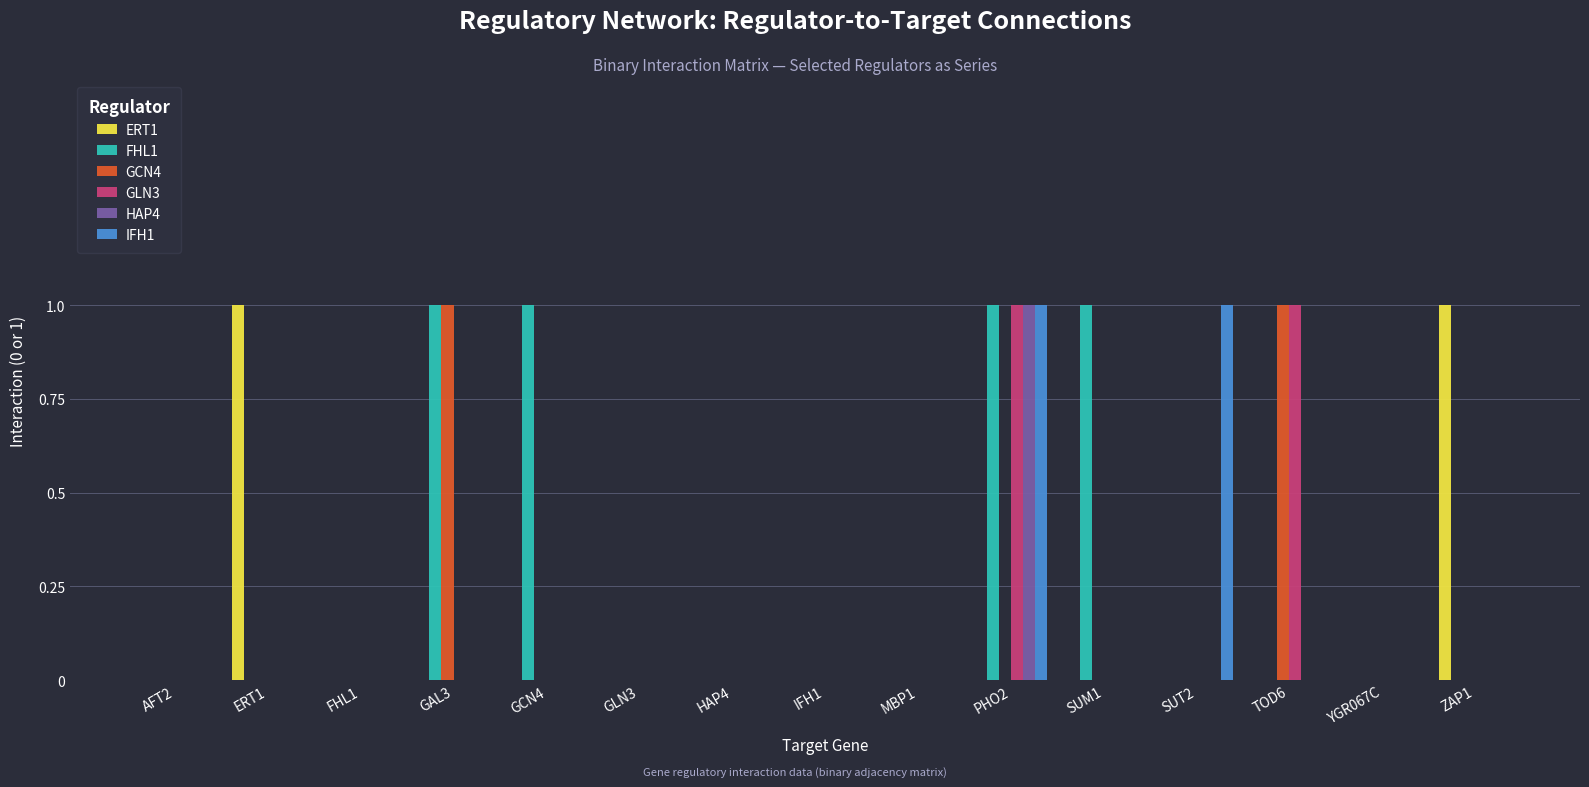

True or false: FHL1 has a value of 0 at GLN3.

True